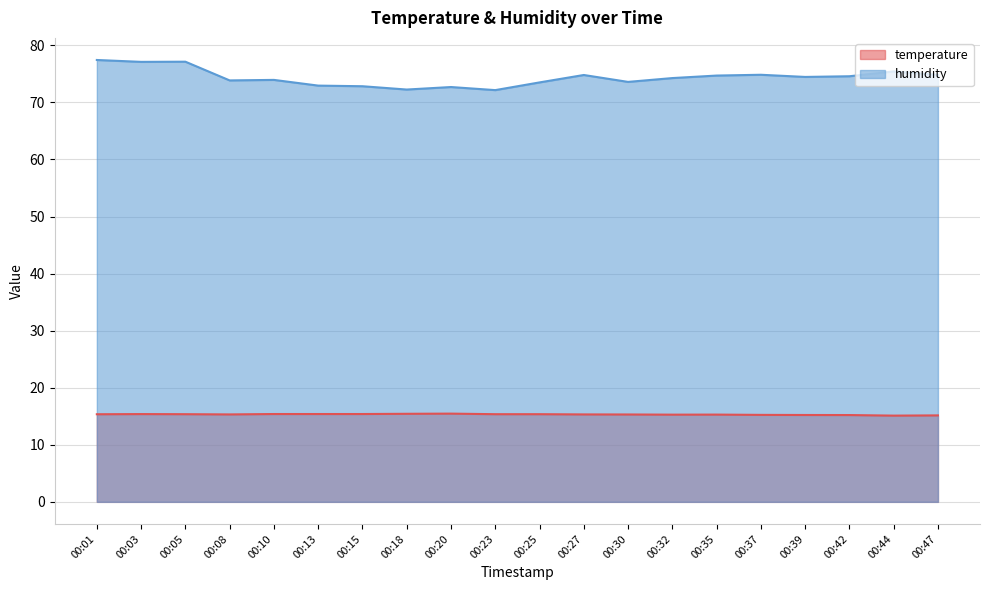

Which series has the largest range (max minus min)?

humidity